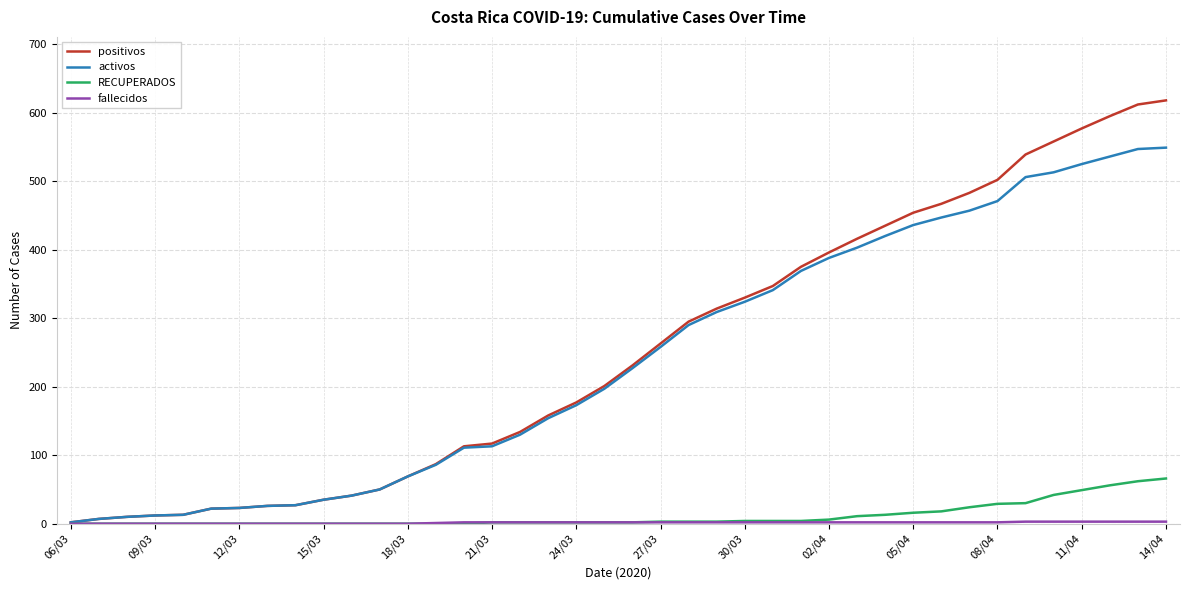

What is the greatest value displayed?

618